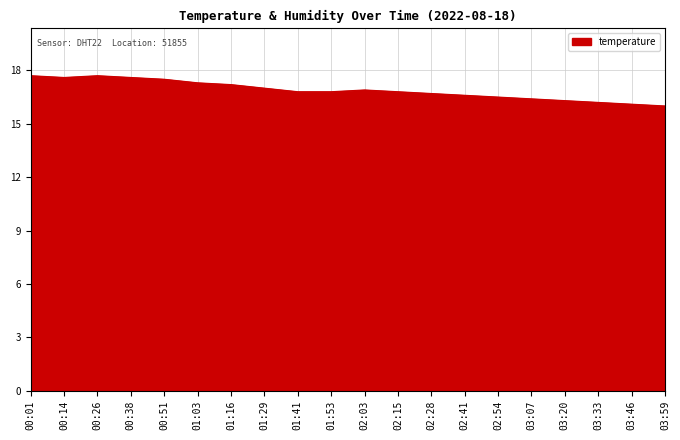

What position from the left is 03:59?

20